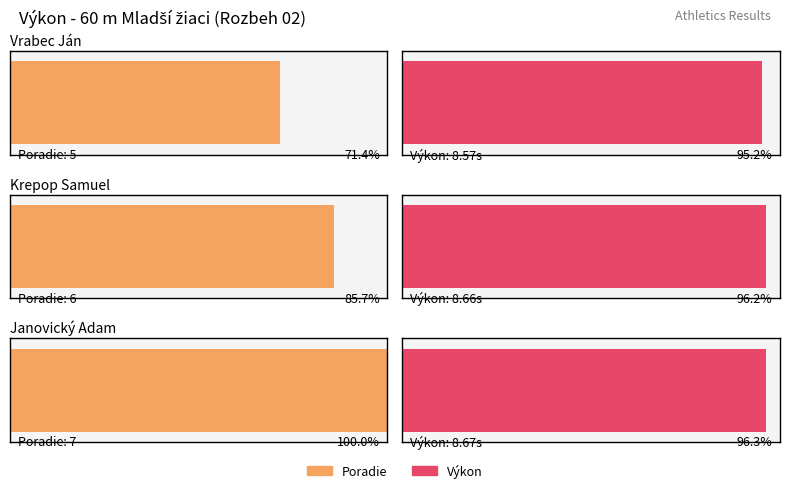

Which label corresponds to the smallest value in the chart?

Vrabec Ján